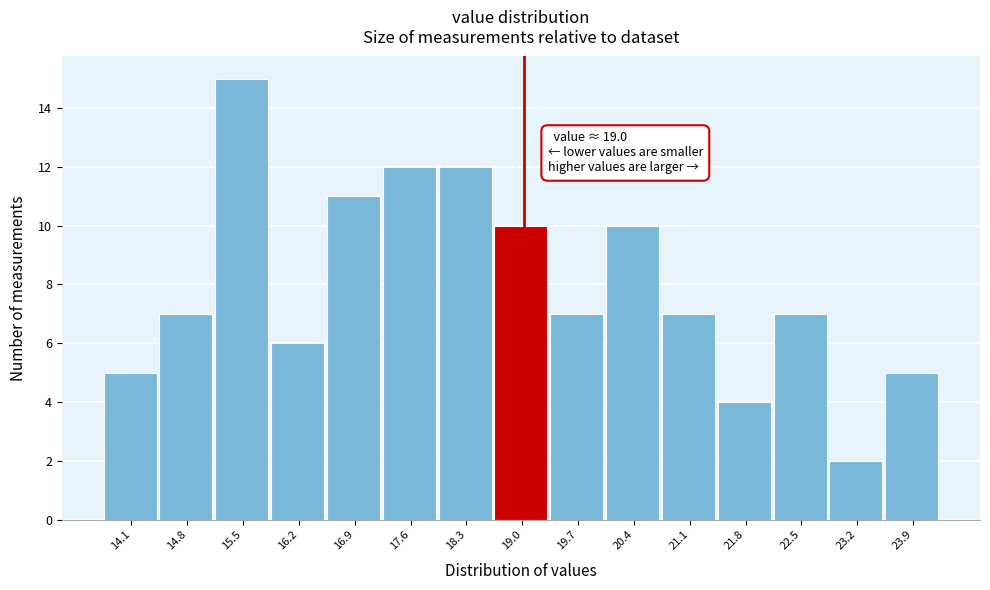

Which range on the x-axis has the tallest bar?

15.2 to 15.9